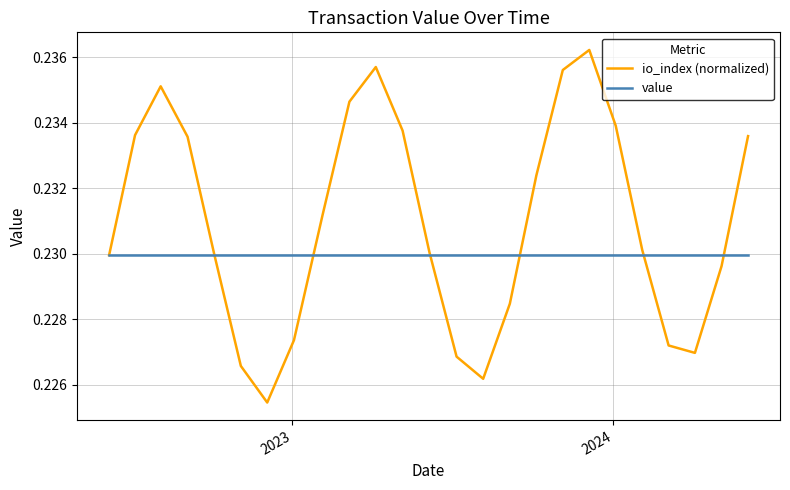

List the series in order of their peak value, highest first.

io_index (normalized), value